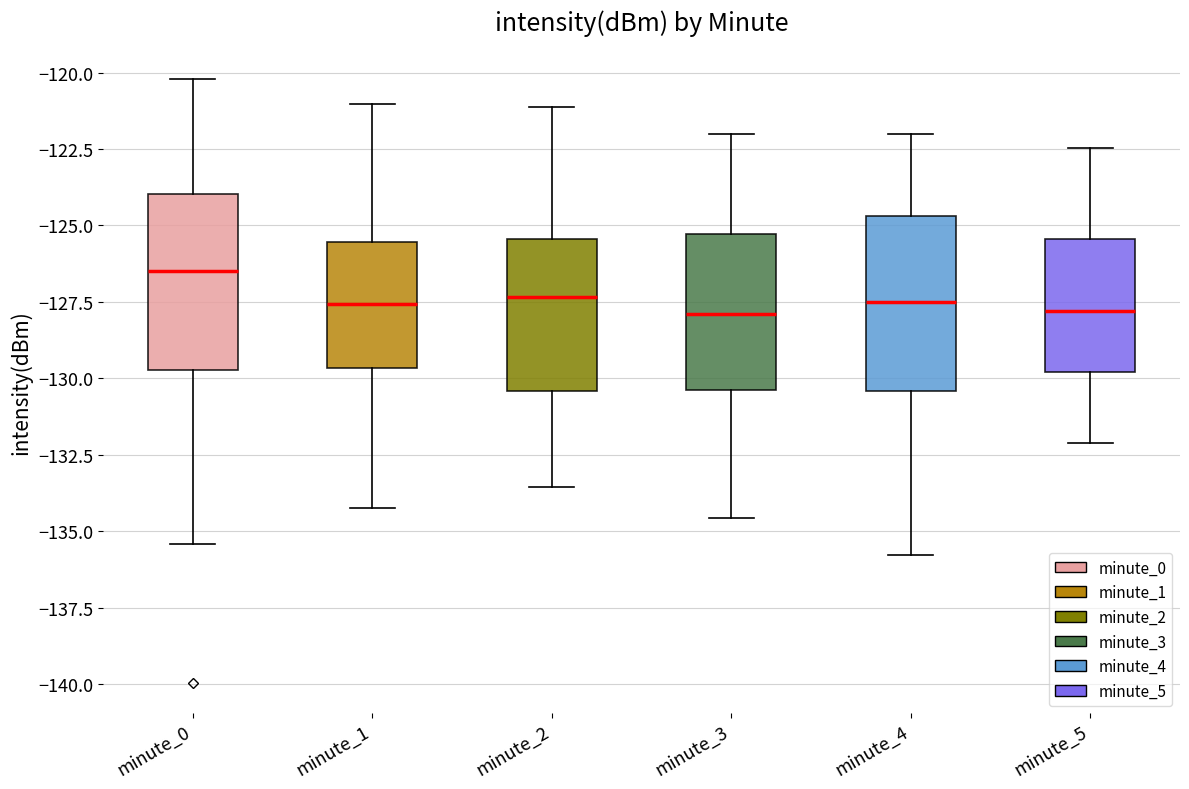

Reading left to right, read every box against the y-axis: the position of its median line, the range the box covers, and the ends of its whiskers. The values are not printed on the chart, so give them approximately, as read against the axis.

minute_0: median -126.5, box -129.5 to -124.0, whiskers -135.5 to -120.0
minute_1: median -127.5, box -129.5 to -125.5, whiskers -134.0 to -121.0
minute_2: median -127.5, box -130.5 to -125.5, whiskers -133.5 to -121.0
minute_3: median -128.0, box -130.5 to -125.5, whiskers -134.5 to -122.0
minute_4: median -127.5, box -130.5 to -124.5, whiskers -136.0 to -122.0
minute_5: median -128.0, box -130.0 to -125.5, whiskers -132.0 to -122.5